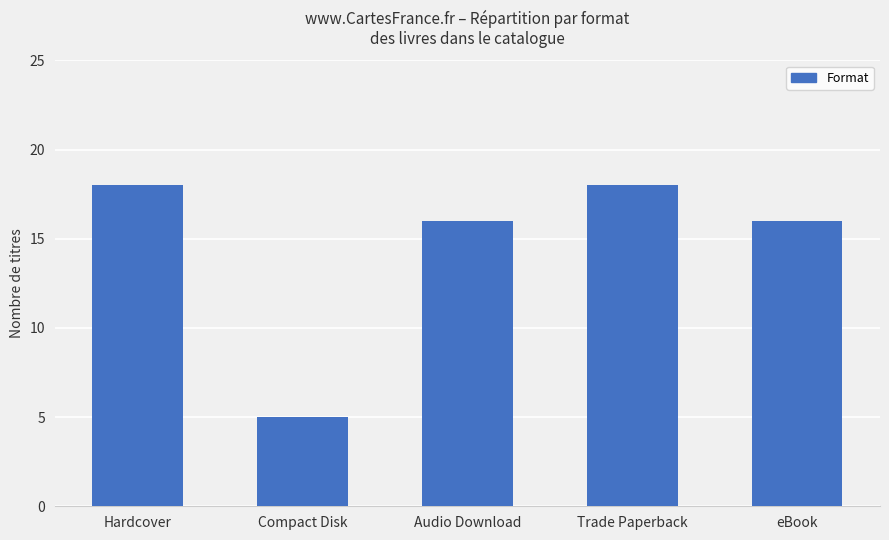

What position from the left is Hardcover?

1